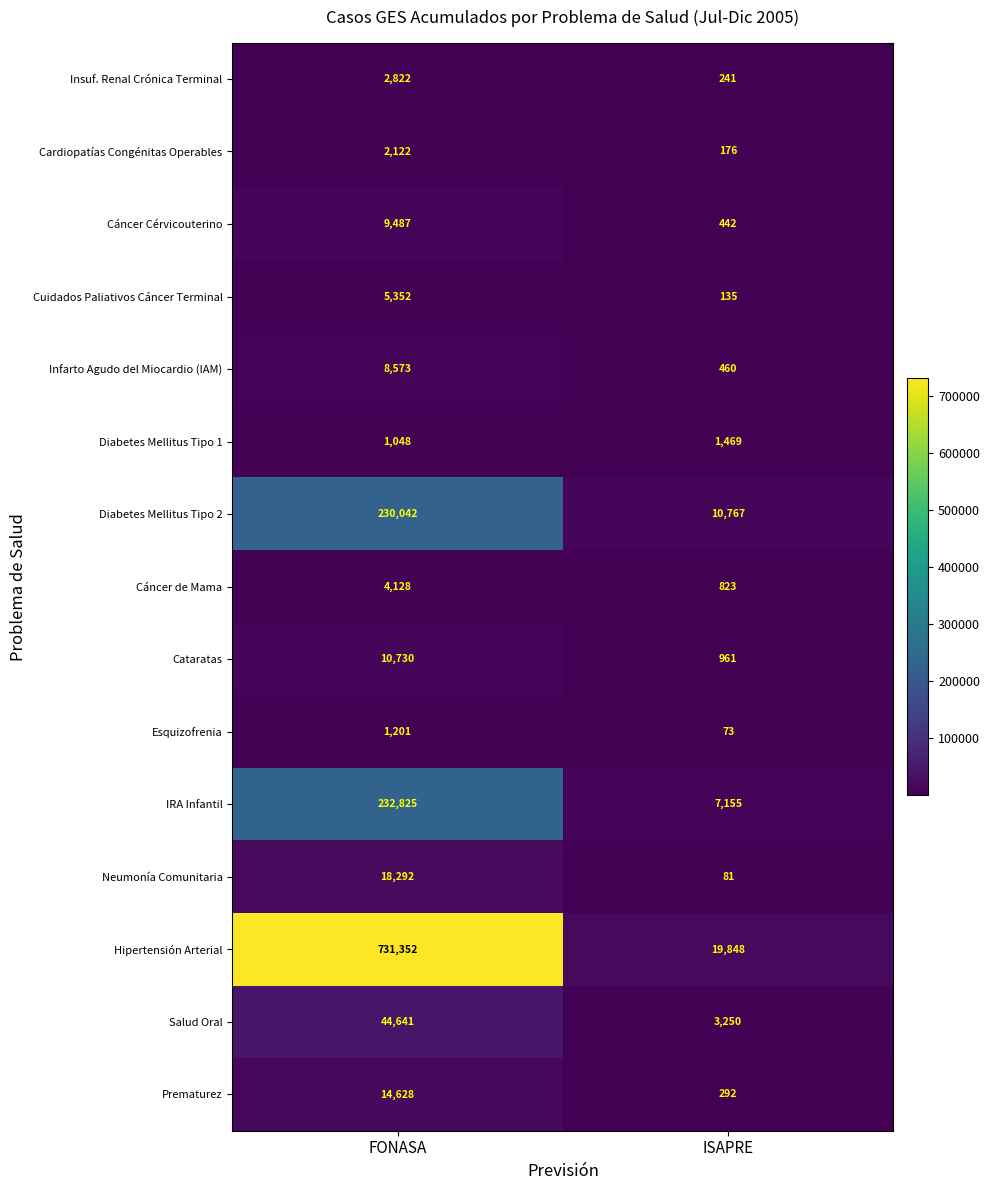

At which category does the chart reach its peak across all series?

FONASA